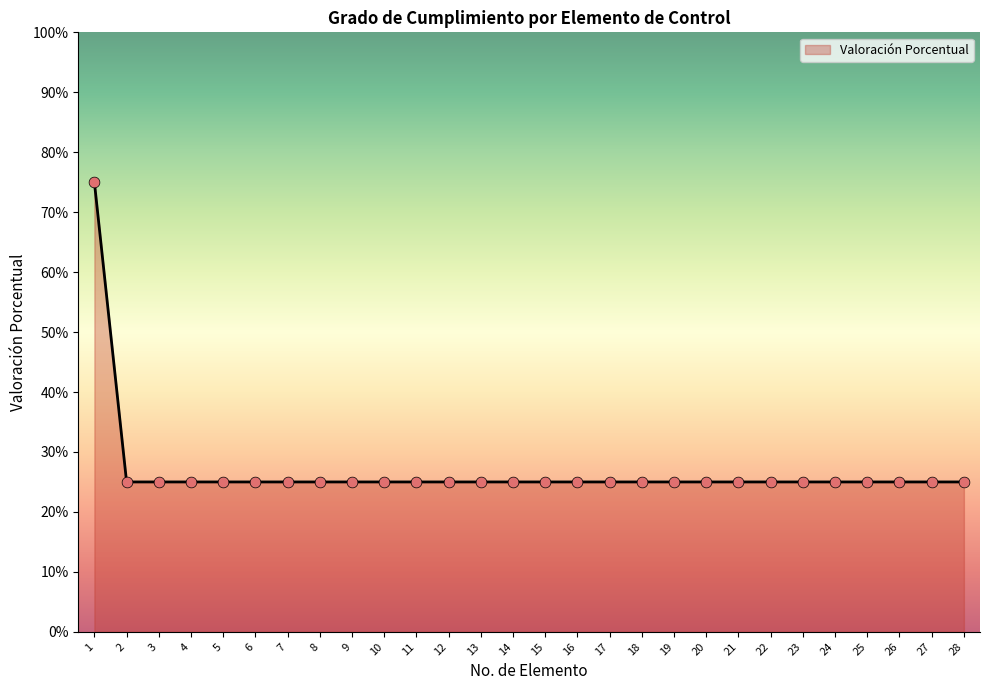

Which has a higher value, 11 or 25?

11